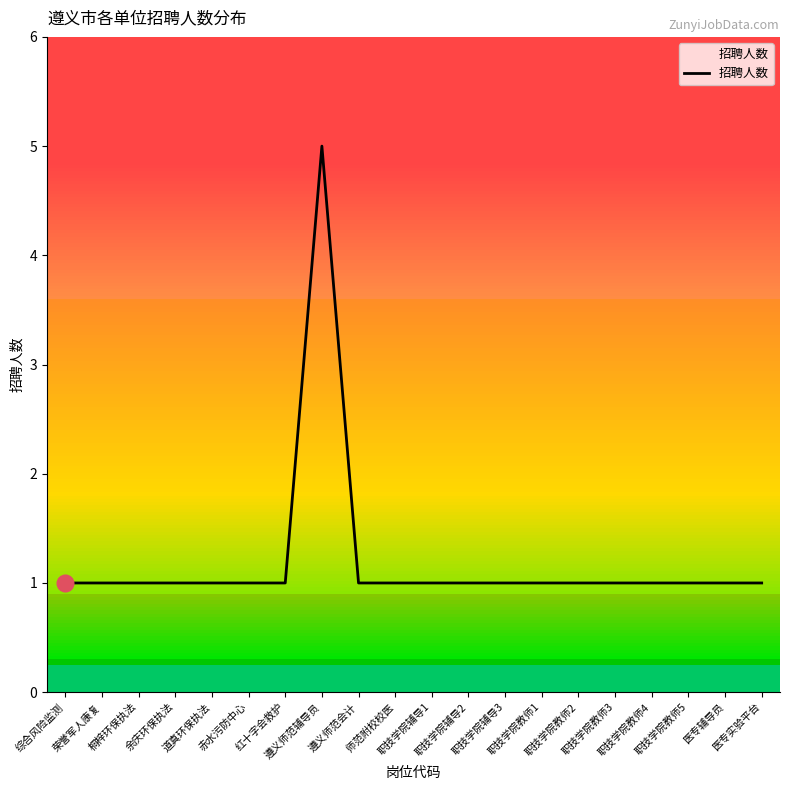

What is the ratio of the value at 荣誉军人康复 to the value at 职技学院教师1?

1.0